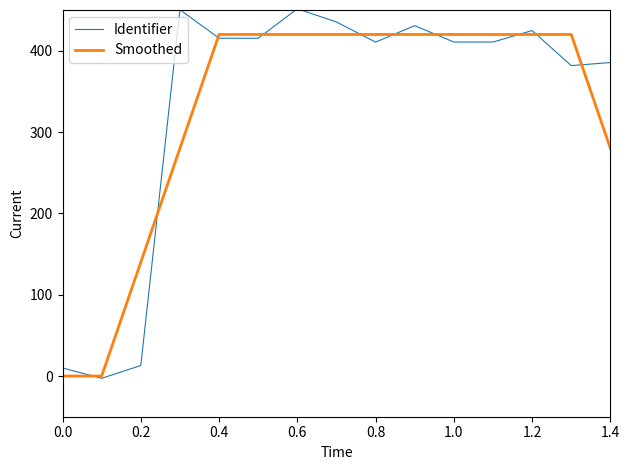

Which series has the widest spread of values?

Identifier